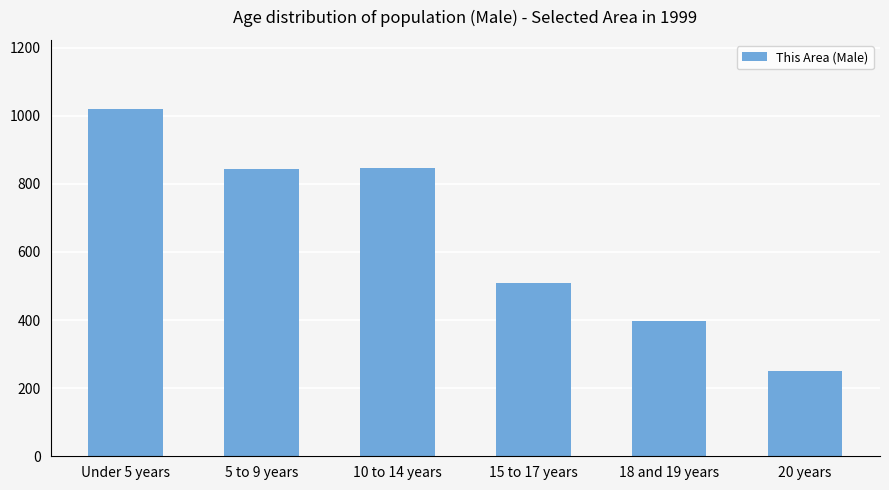

What is the change in value from 10 to 14 years to 20 years?

-596